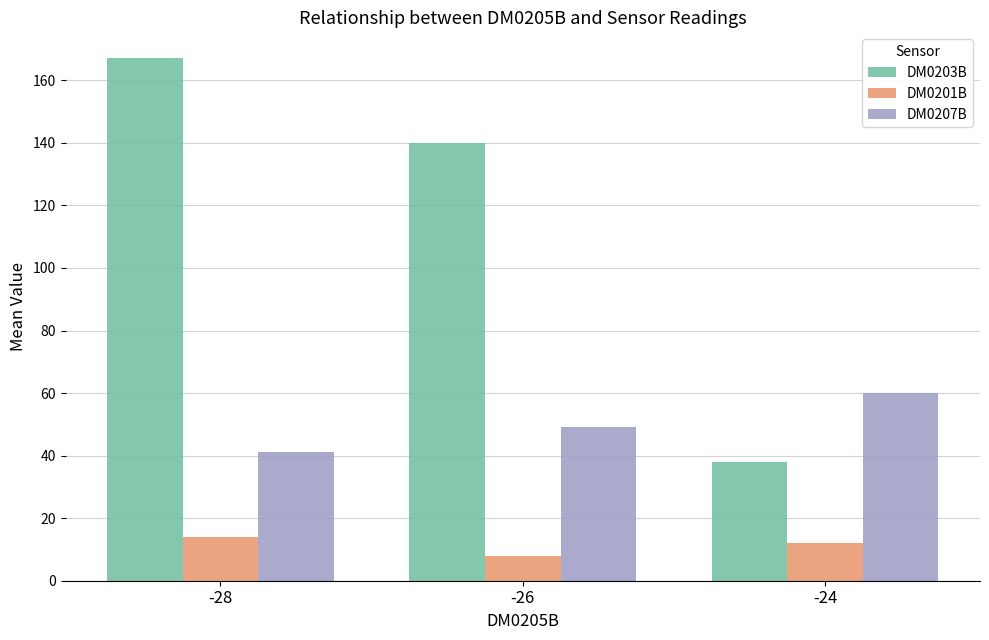

Which series has the largest total across all categories?

DM0203B